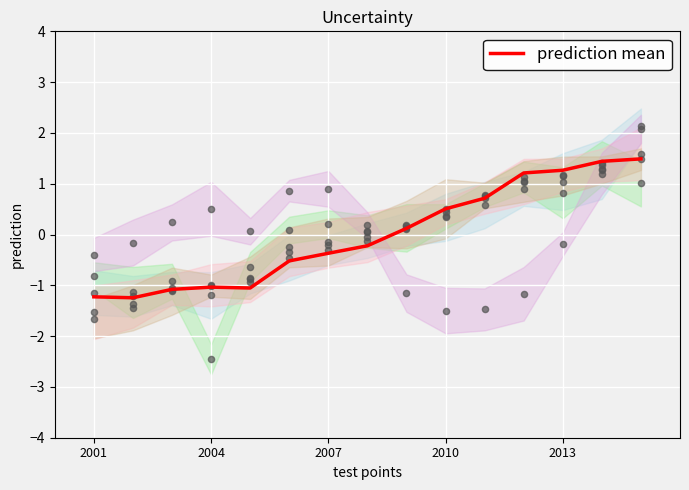

Which has a higher value, 14 or 2013?

14